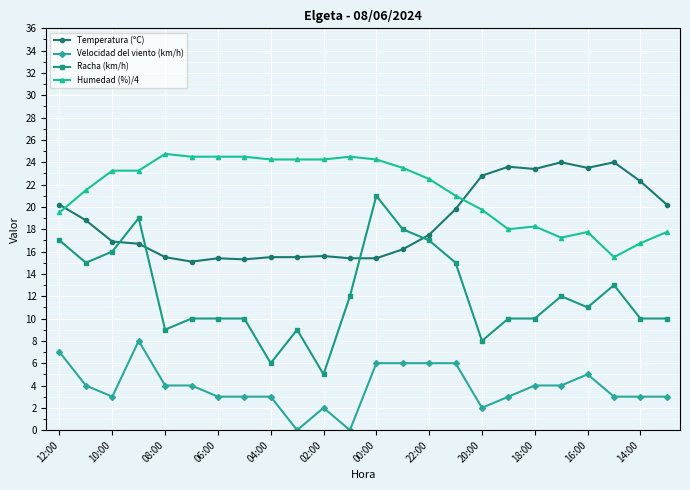

What is the value of the Temperatura (ºC) point at the 3rd from the left?

16.9